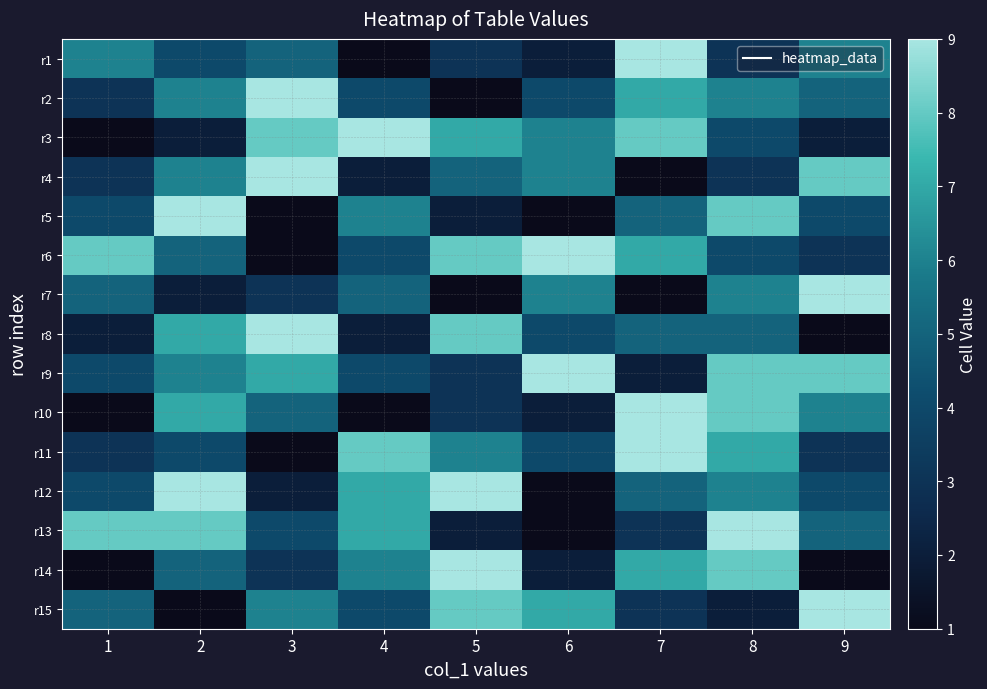

Which category has the lowest value across all series?

4